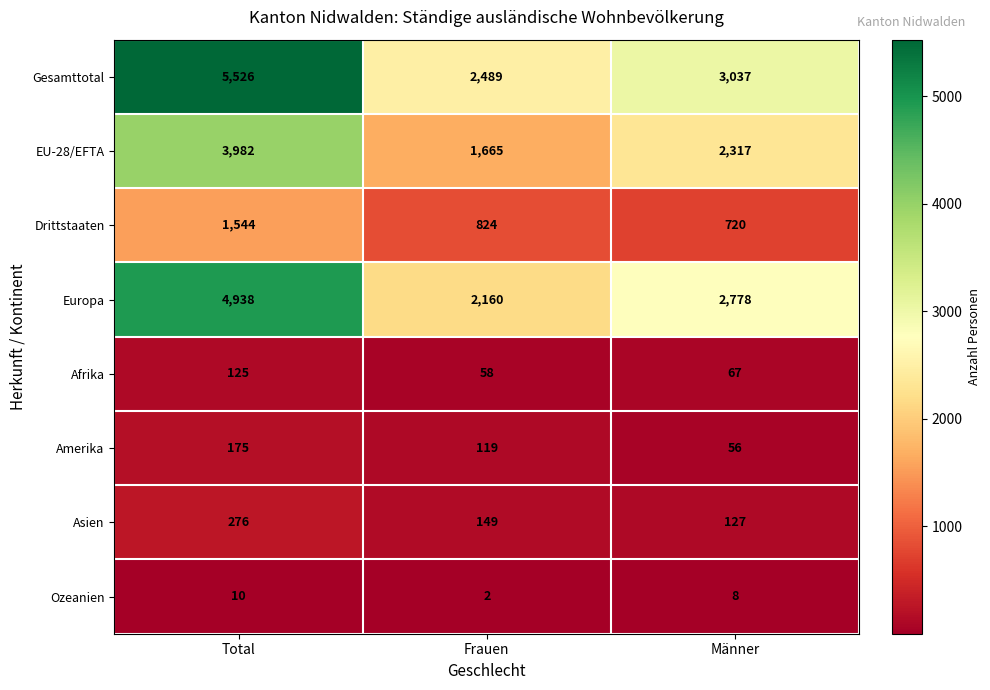

What is the greatest value displayed?

5526